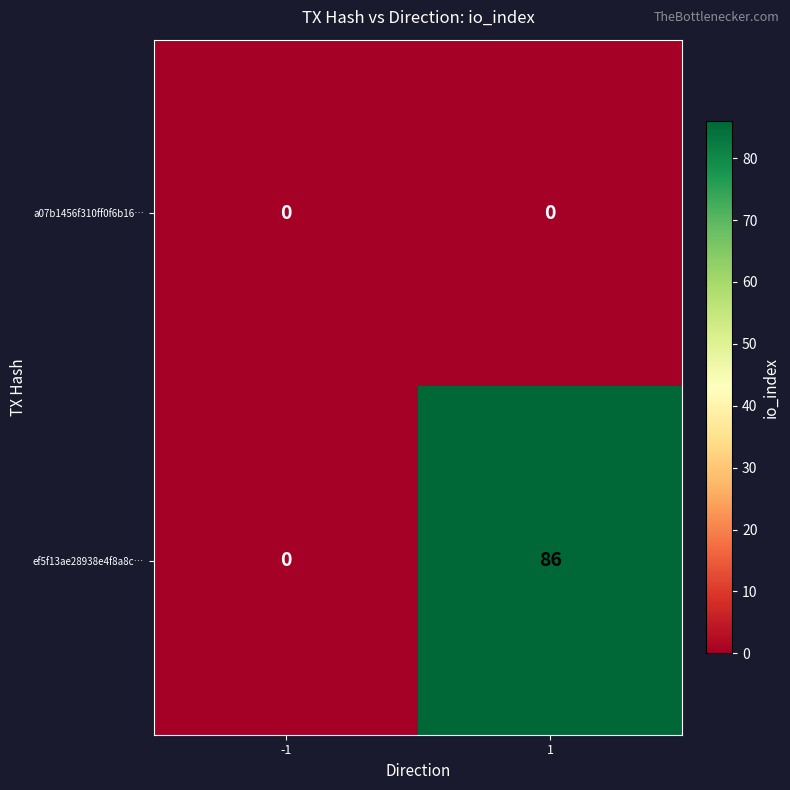

At how many categories does at least one series exceed 36?

1